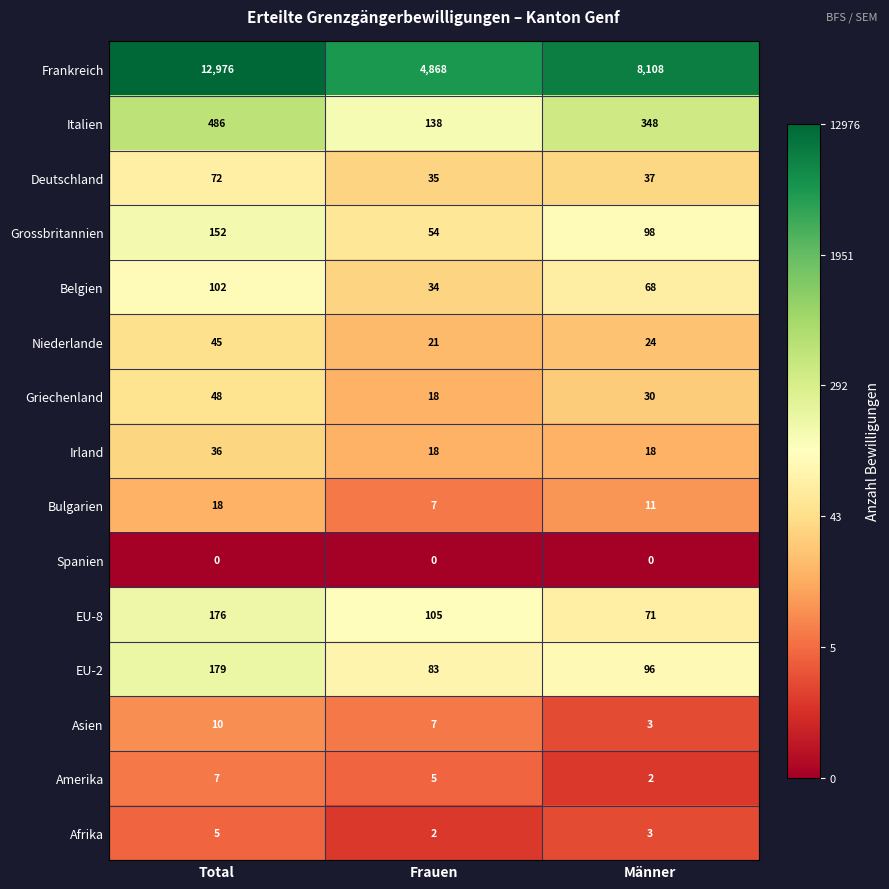

Is it true that Asien equals 3 at Männer?

True